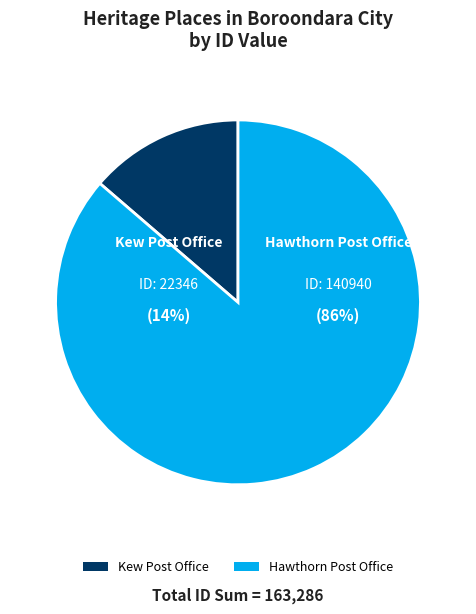

Combined, what portion of the pie is Kew Post Office and Hawthorn Post Office?

100.0%